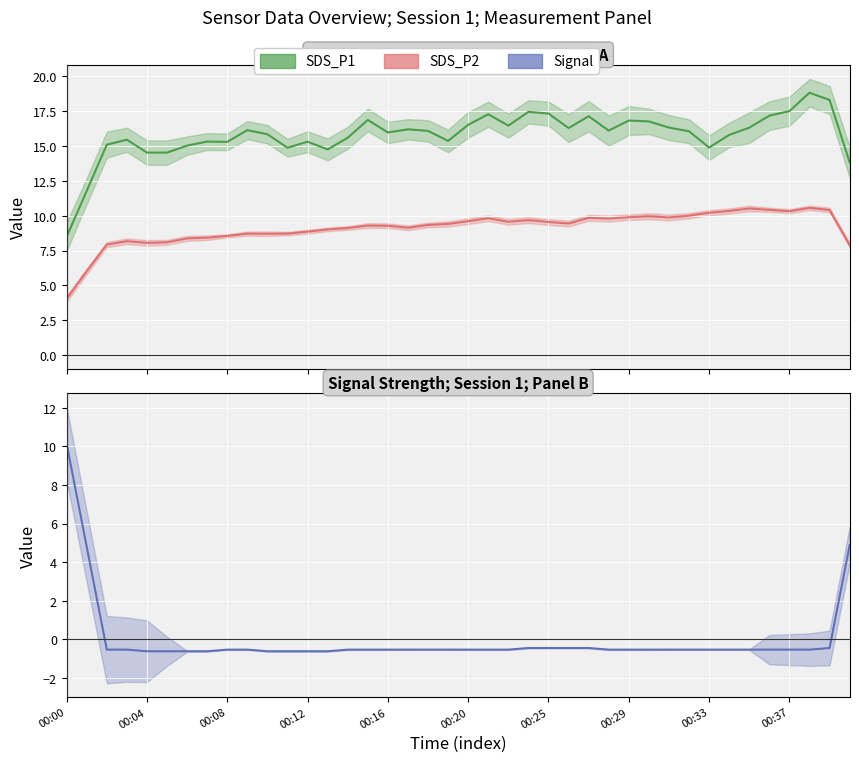

True or false: Signal has more than 0 interior local peaks.

False